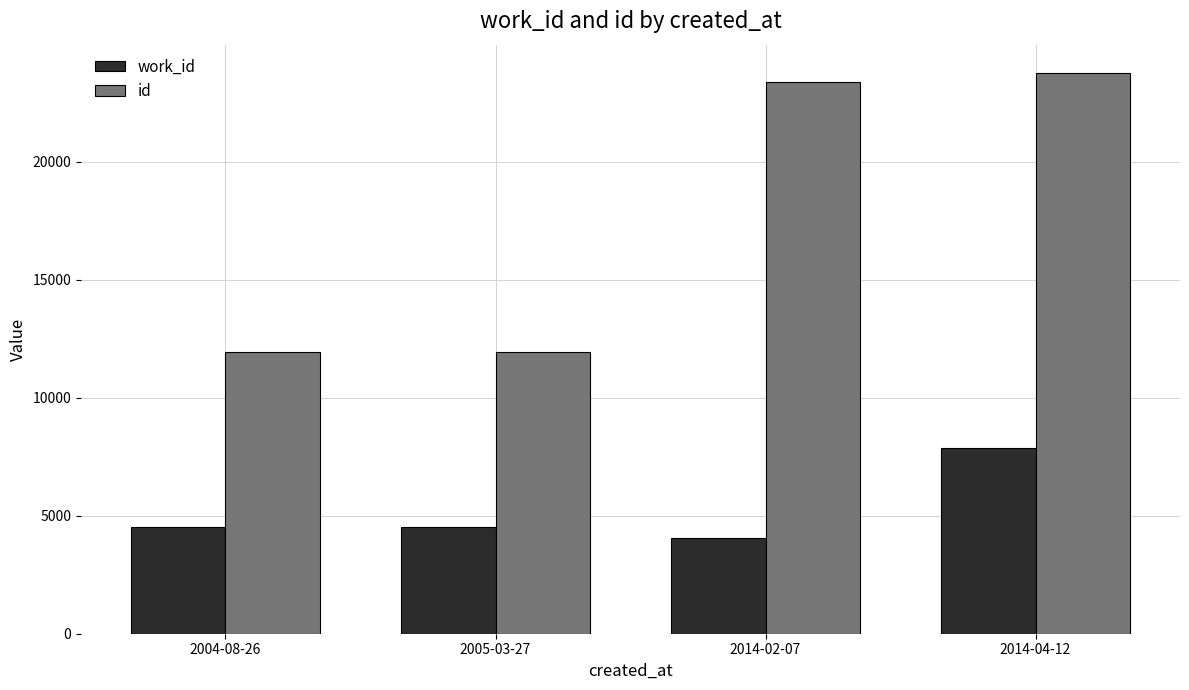

True or false: work_id has a value of 7456 at 2005-03-27.

False